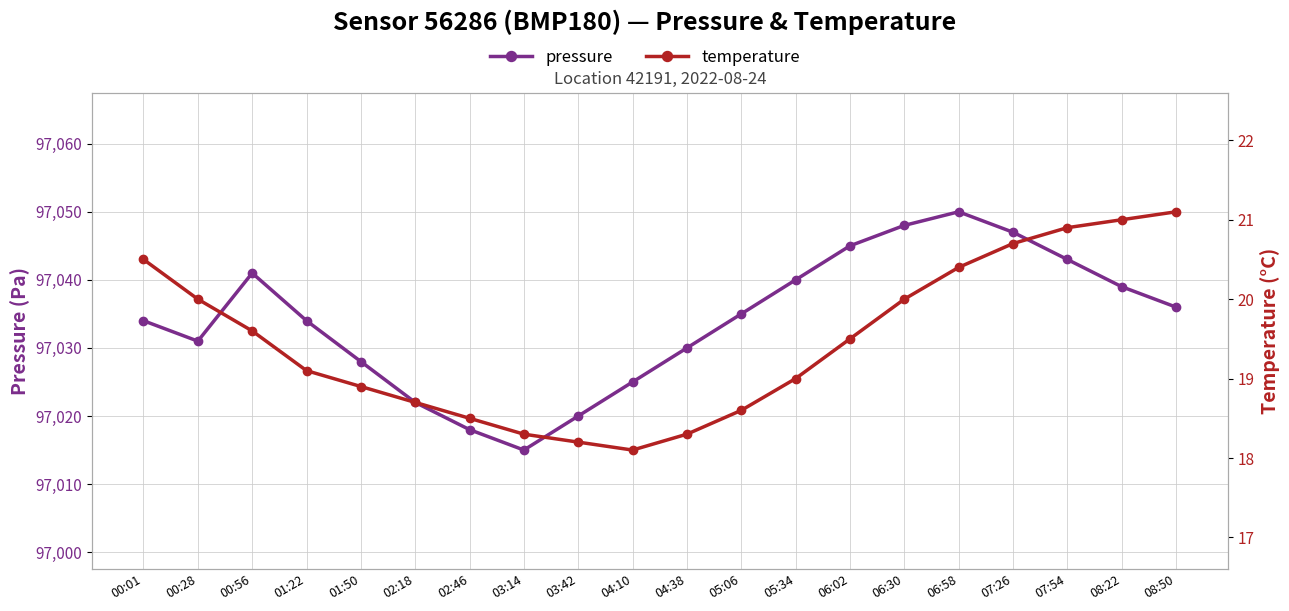

True or false: pressure has more than 0 points higher than both neighbors.

True